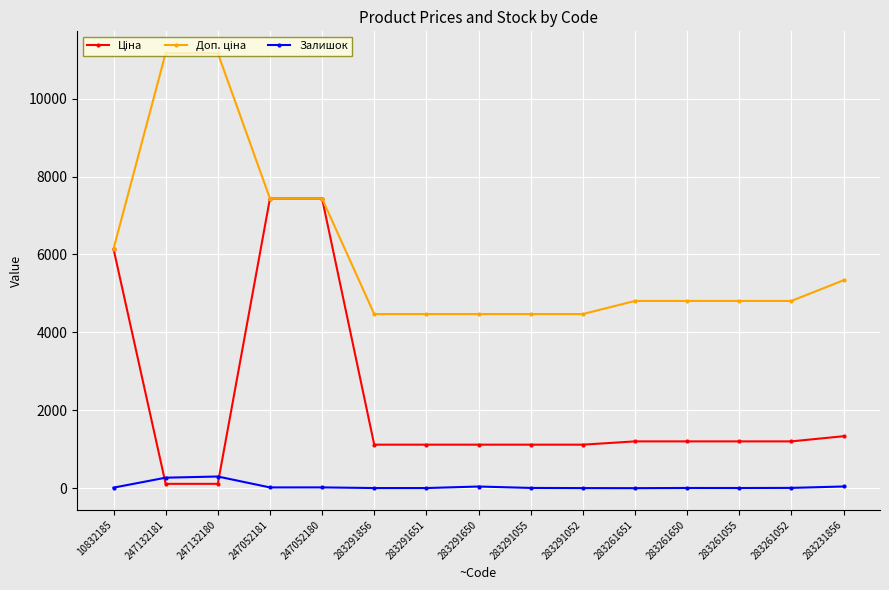

True or false: Залишок has more than 2 points higher than both neighbors.

True